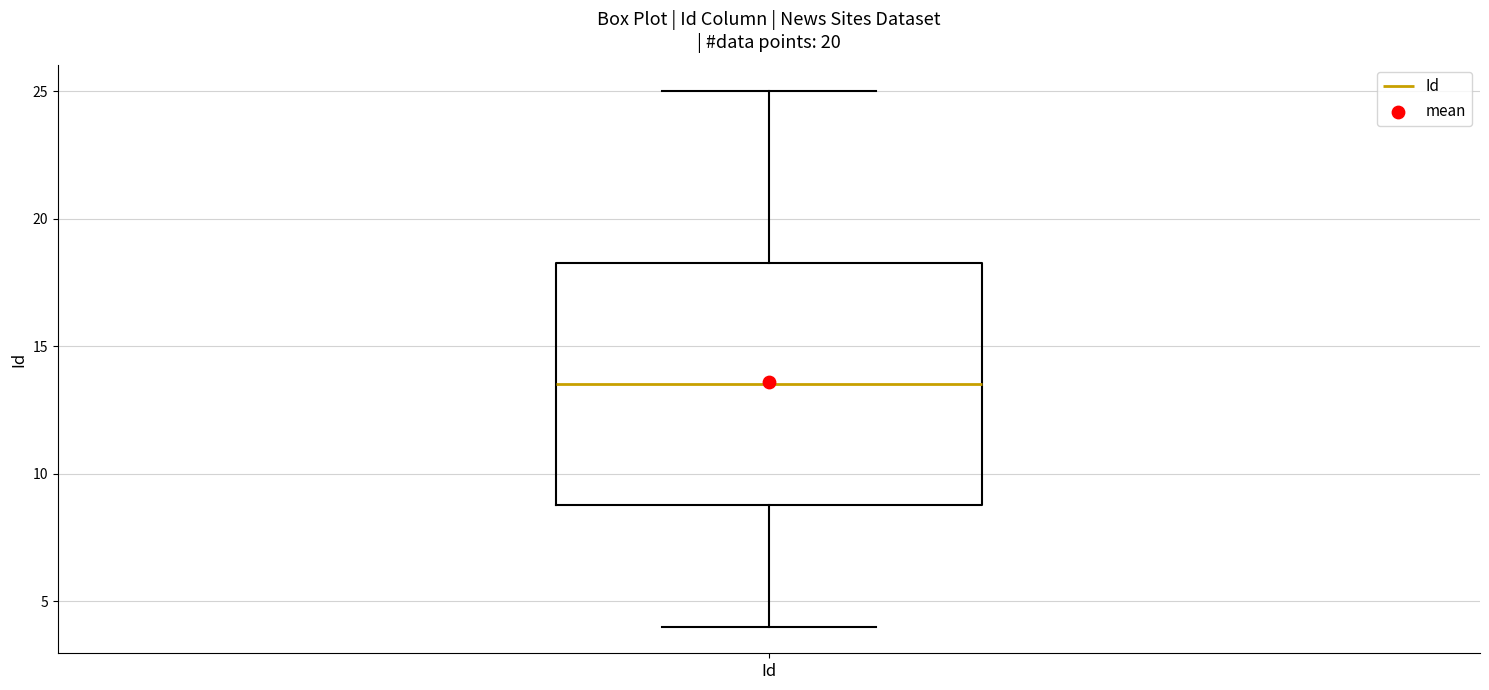

Transcribe this box plot: give where the median line is, the range the box spans, and where the two whiskers end, as read against the y-axis. The values are not printed on the chart, so give them approximately, as read against the axis.

median 13.5, box 9.0 to 18.5, whiskers 4.0 to 25.0